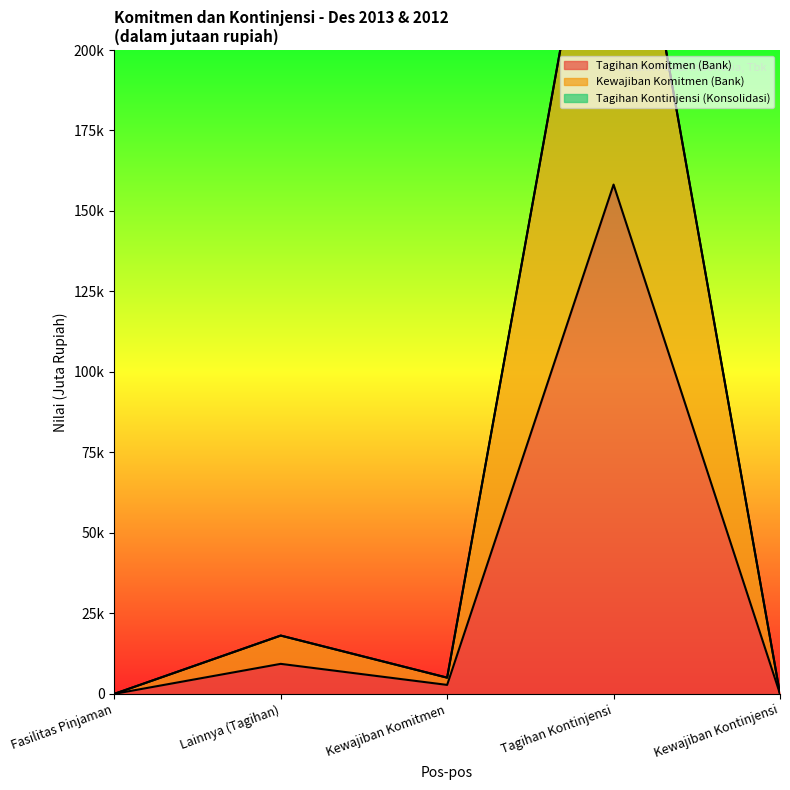

How many data points in Tagihan Komitmen (Bank) are less than 2785?

2